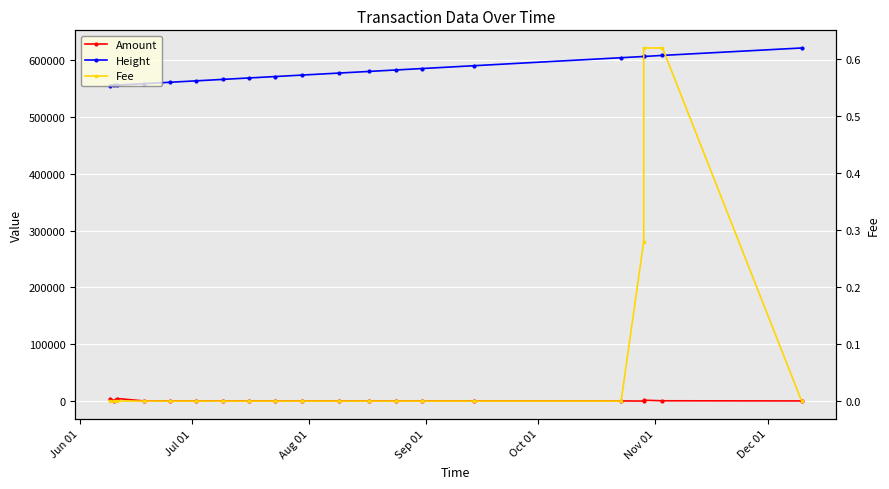

True or false: Amount and Height cross at least once.

False